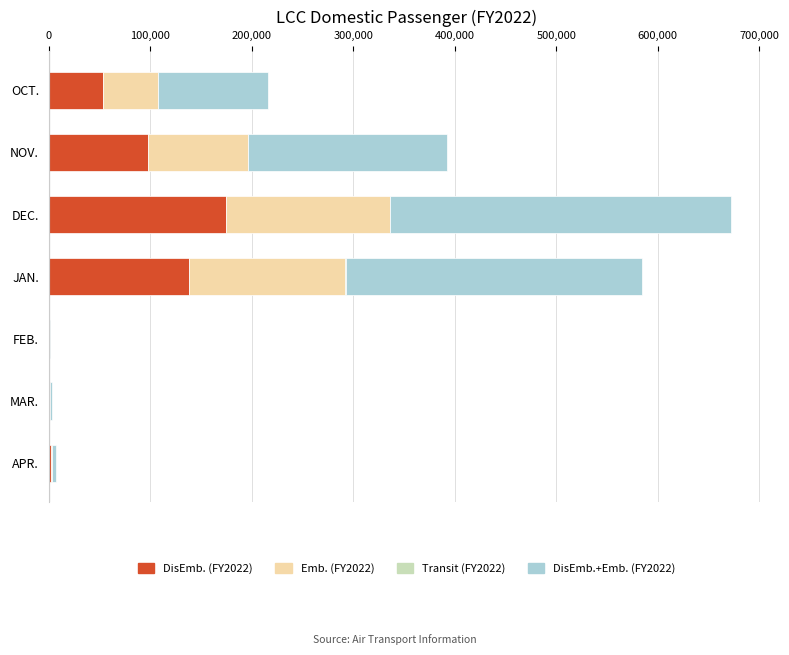

What is the total value across all series at NOV.?

392436